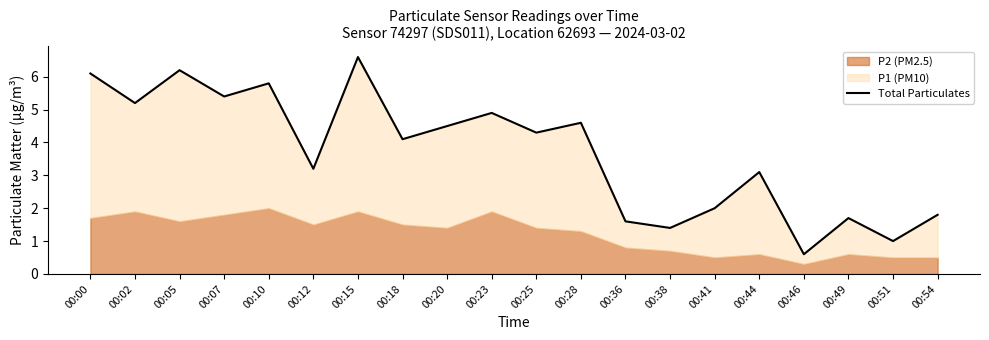

Reading left to right, transcribe all the data shown in this chart.

00:00=6.1	00:02=5.2	00:05=6.2	00:07=5.4	00:10=5.8	00:12=3.2	00:15=6.6	00:18=4.1	00:20=4.5	00:23=4.9	00:25=4.3	00:28=4.6	00:36=1.6	00:38=1.4	00:41=2.0	00:44=3.1	00:46=0.6	00:49=1.7	00:51=1.0	00:54=1.8